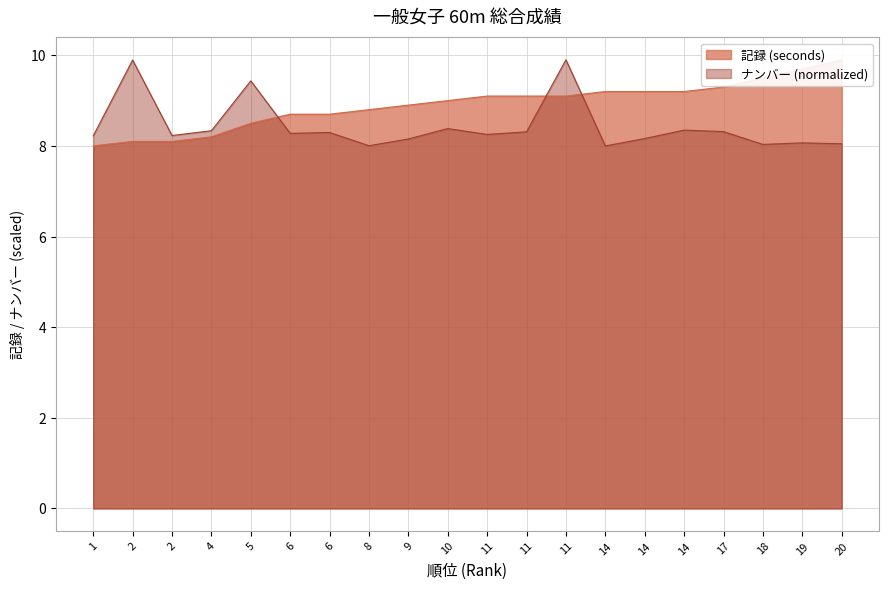

Which series changed the most between 9 and 19?

記録 (seconds)